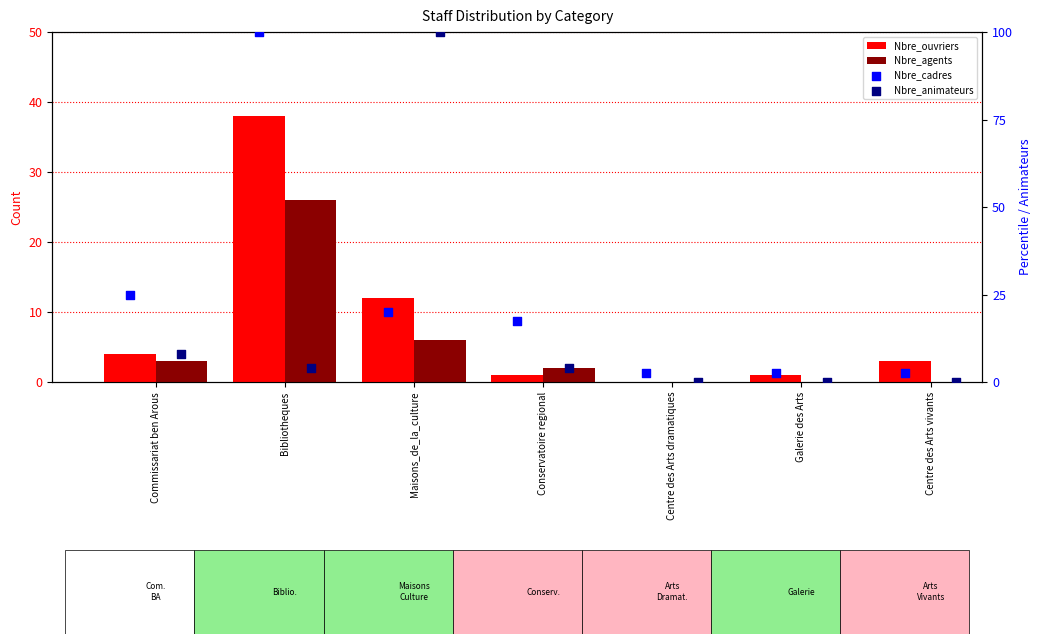

Is the value of Nbre_agents at Maisons_de_la_culture greater than the value of Nbre_animateurs at Commissariat ben Arous?

No